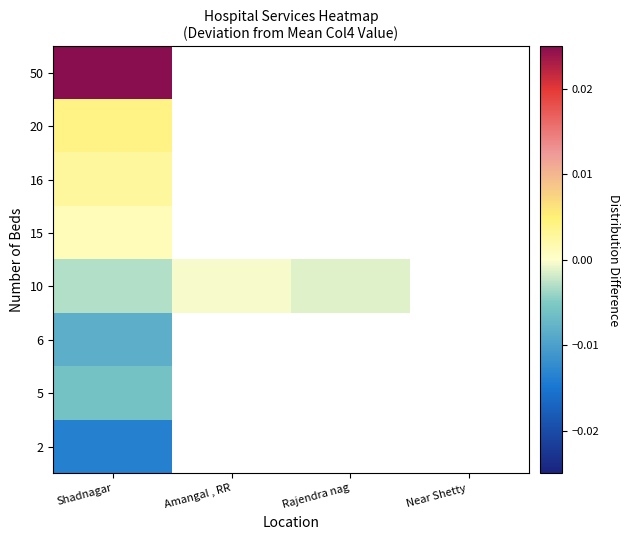

How many values in 5 are below zero?

1